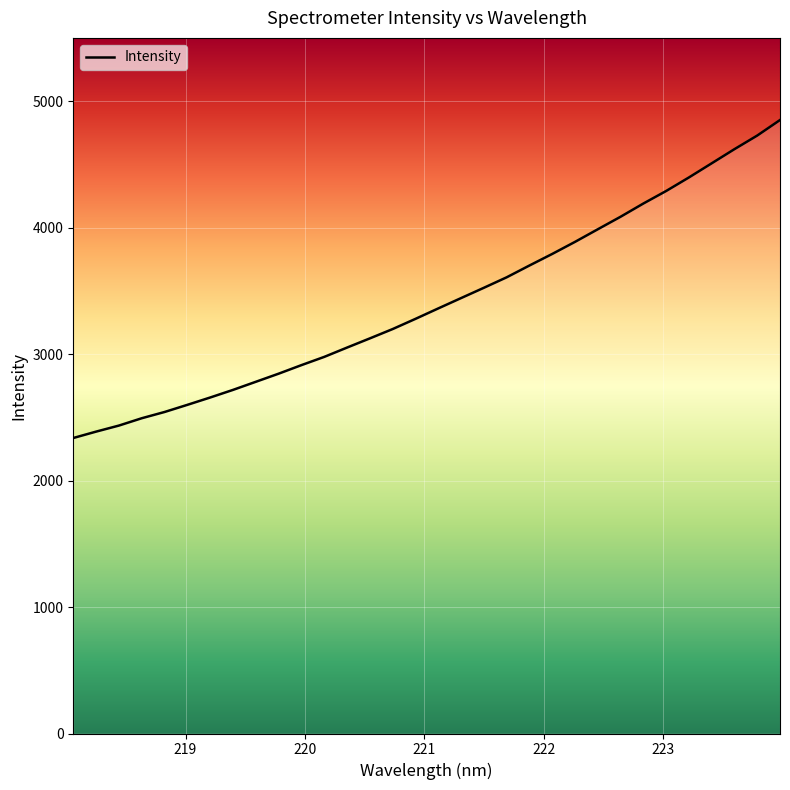

What is the smallest value displayed?

2336.4